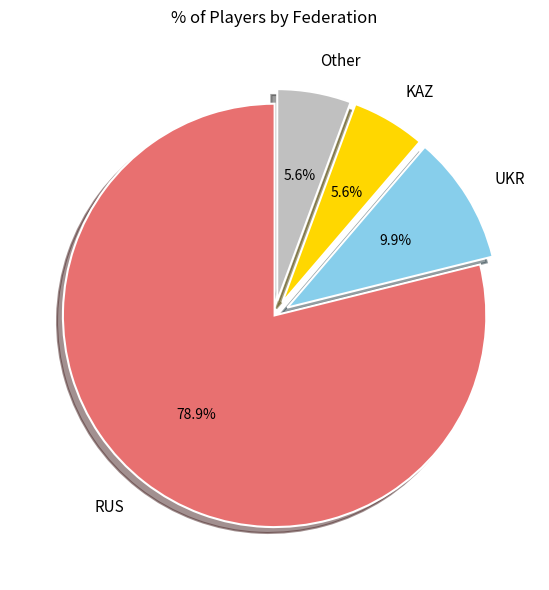

What is the ratio of the value at Other to the value at RUS?

0.1